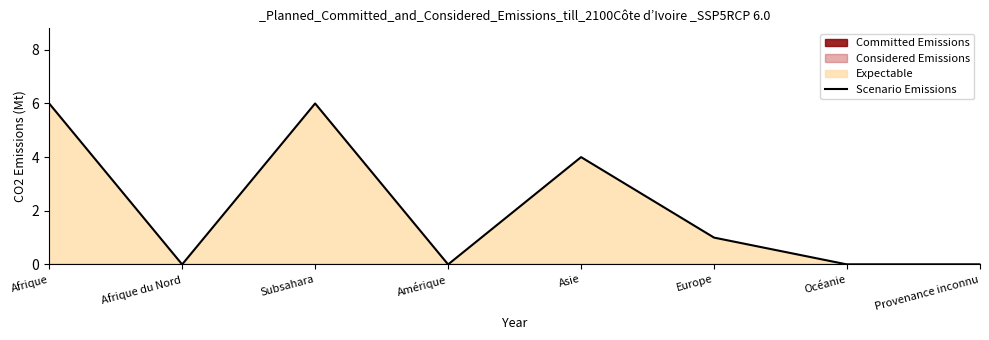

Which has a higher value, Afrique du Nord or Océanie?

Afrique du Nord